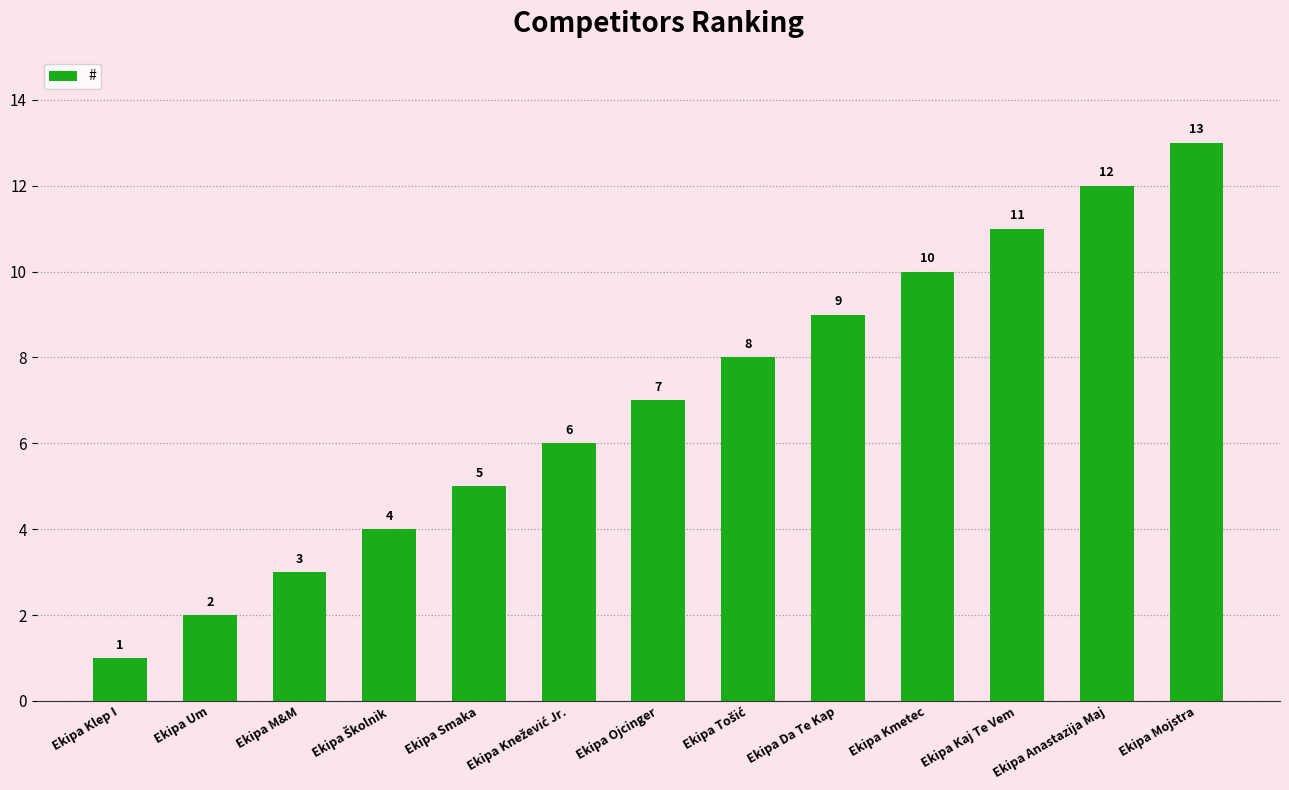

At which category does the chart reach its peak across all series?

Ekipa Mojstra